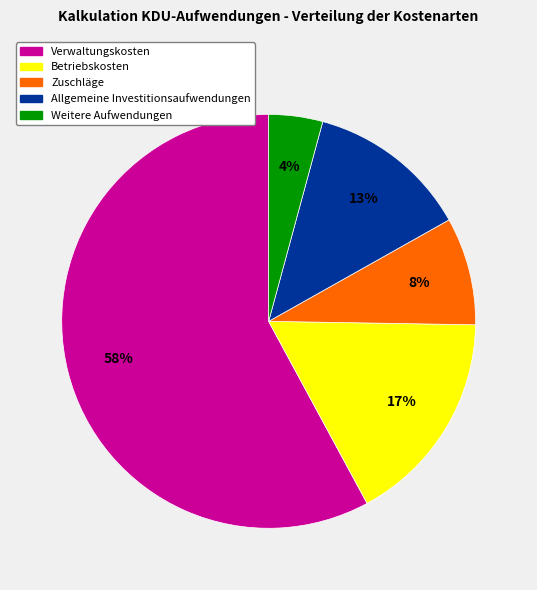

The Weitere Aufwendungen slice represents 4% of the pie. True or false?

True